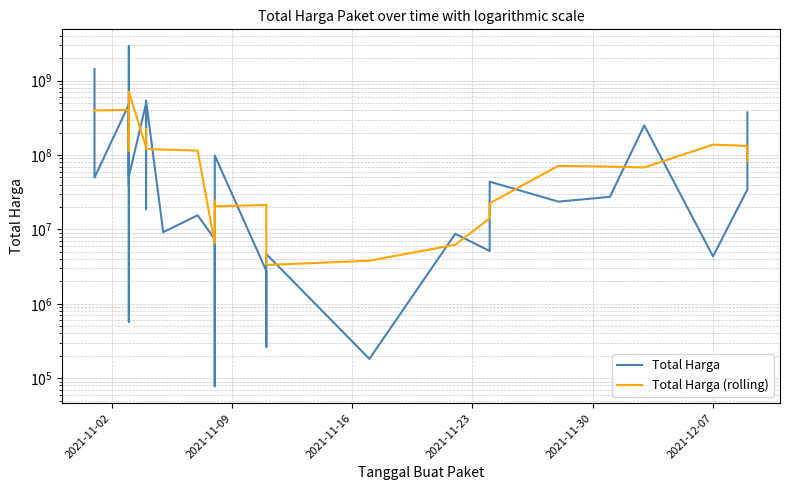

Which series has the widest spread of values?

Total Harga